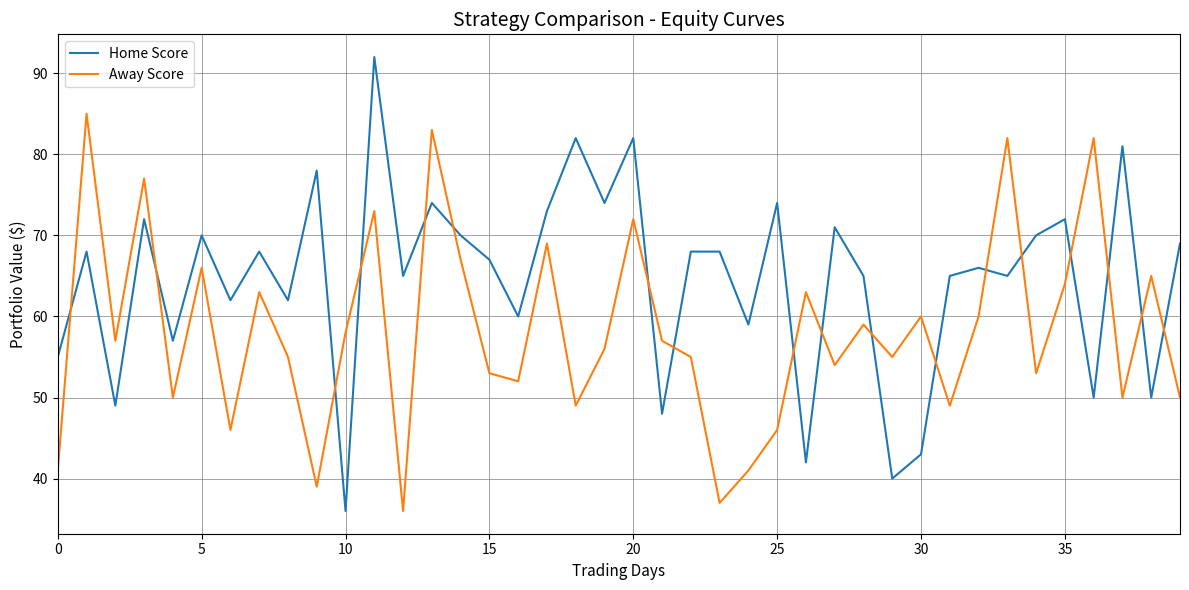

What is the greatest value displayed?

92